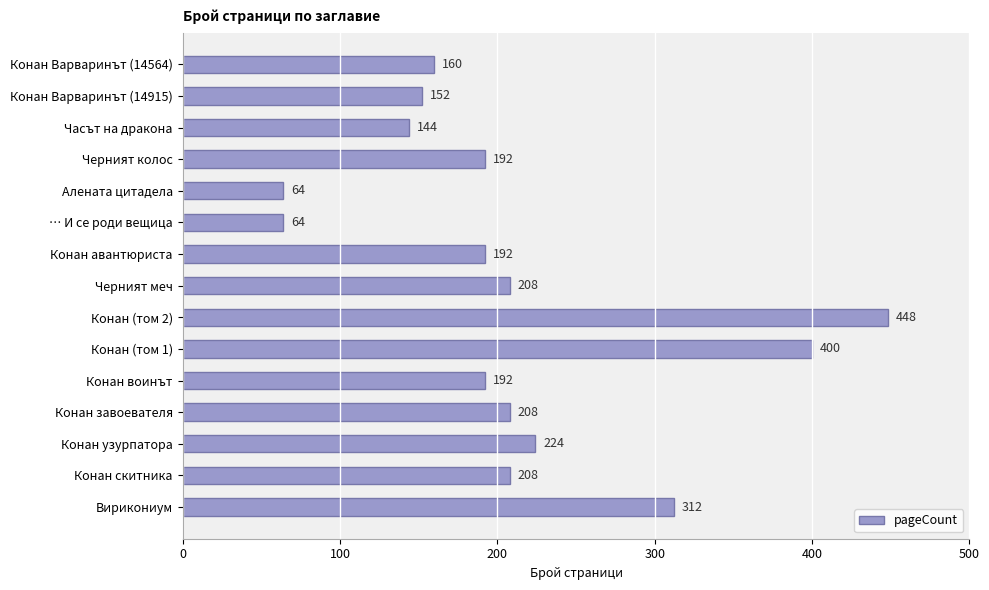

How many bars are there in total?

15